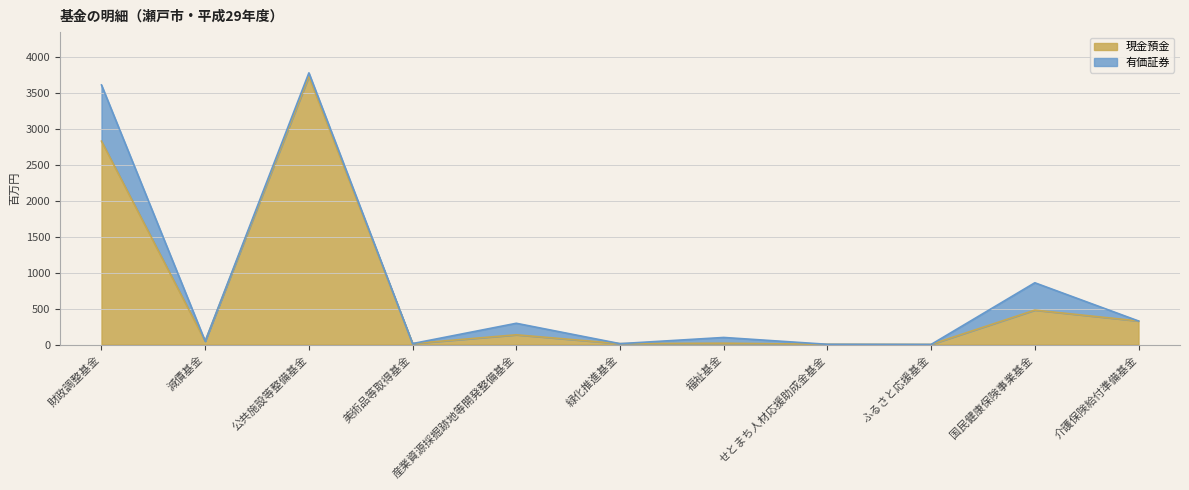

What is the minimum value shown in the chart?

1